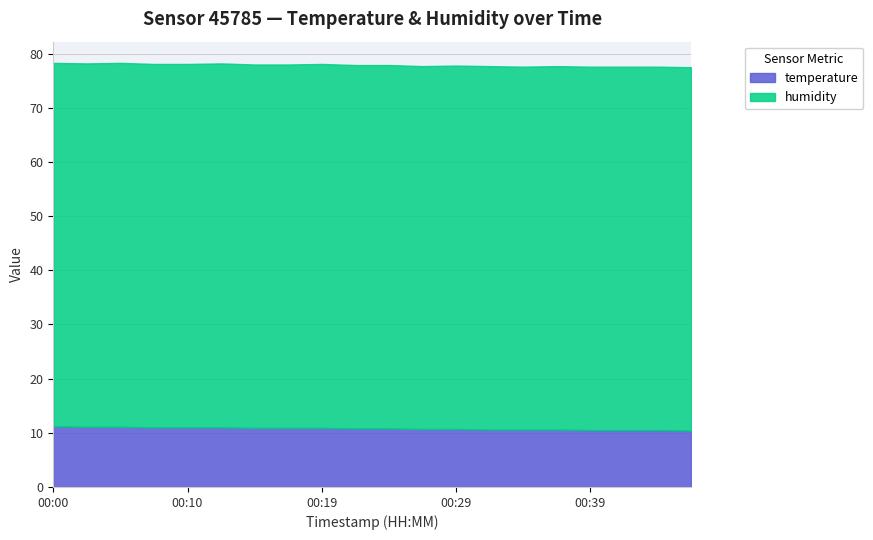

Is the value of temperature at 00:12 greater than the value of humidity at 00:19?

No